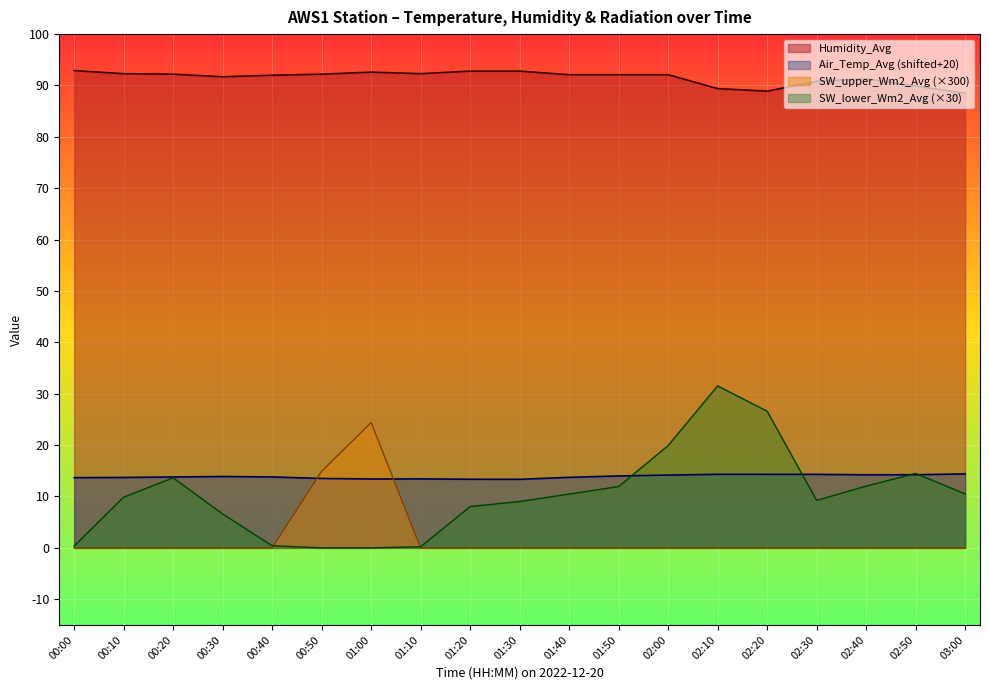

True or false: Humidity_Avg has a value of 143.1 at 02:00.

False